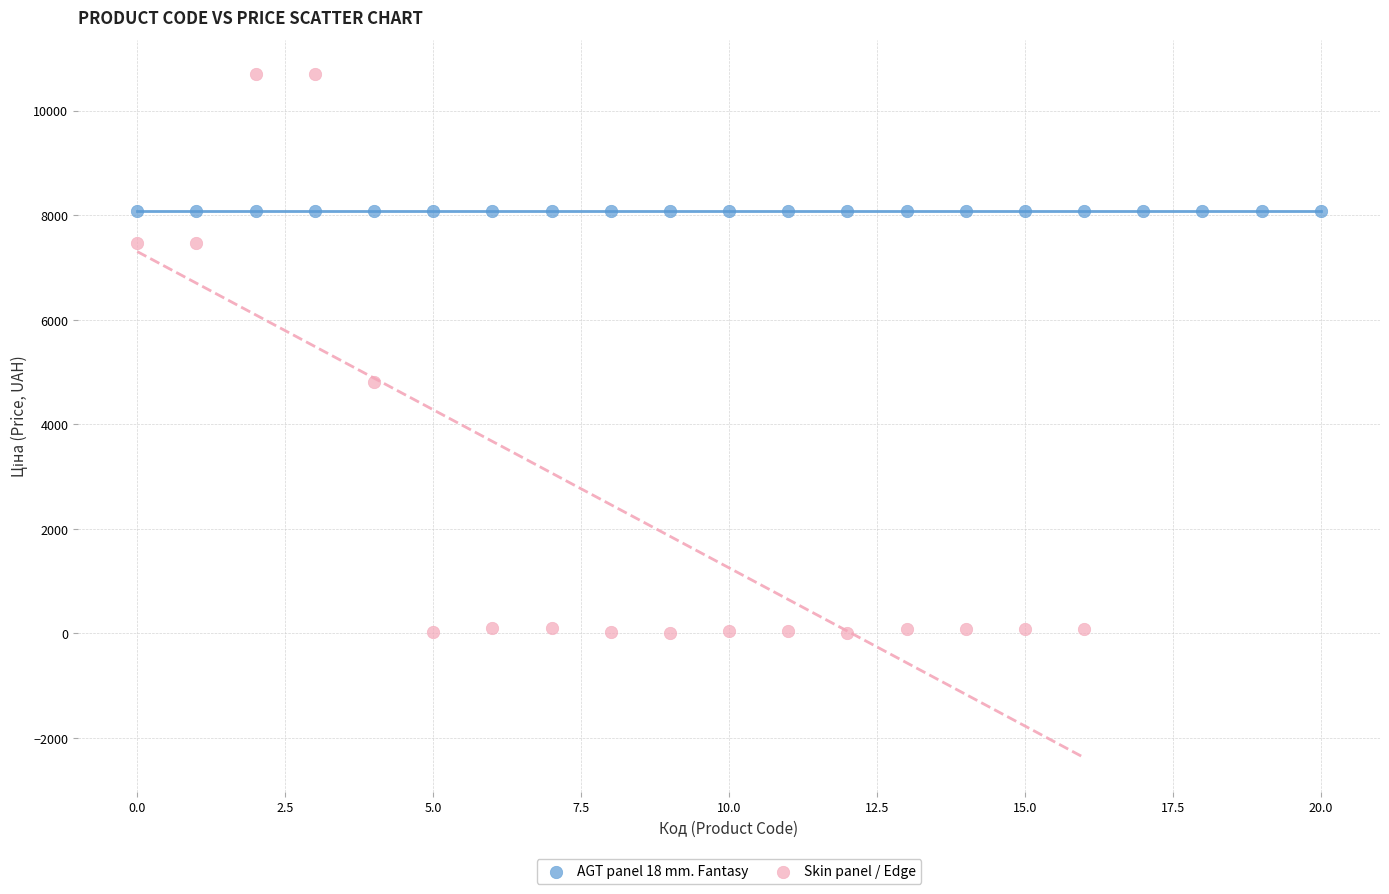

Which series contains the highest Y value?

Skin panel / Edge